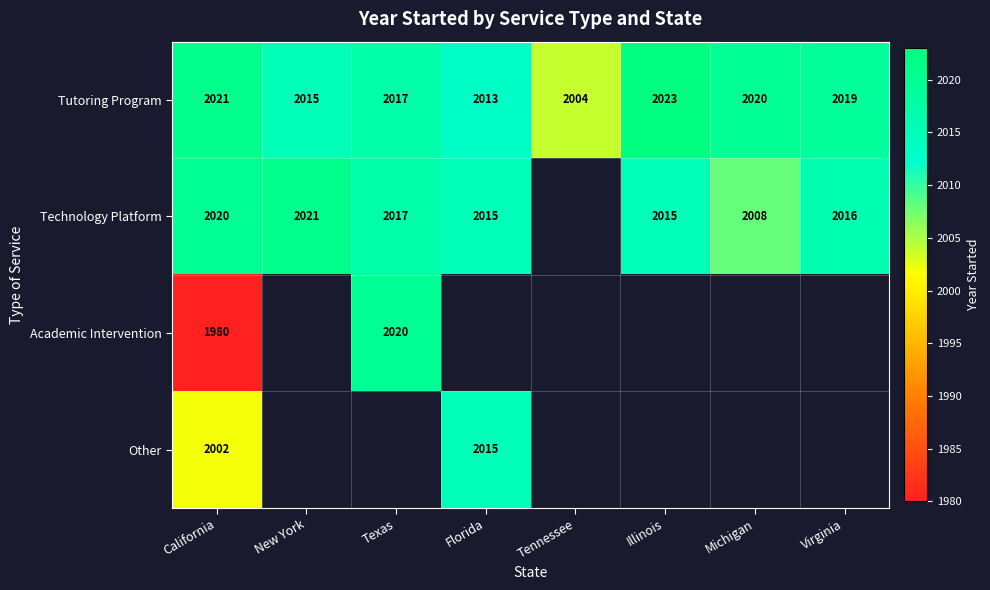

Is it true that Tutoring Program equals 906 at Tennessee?

False